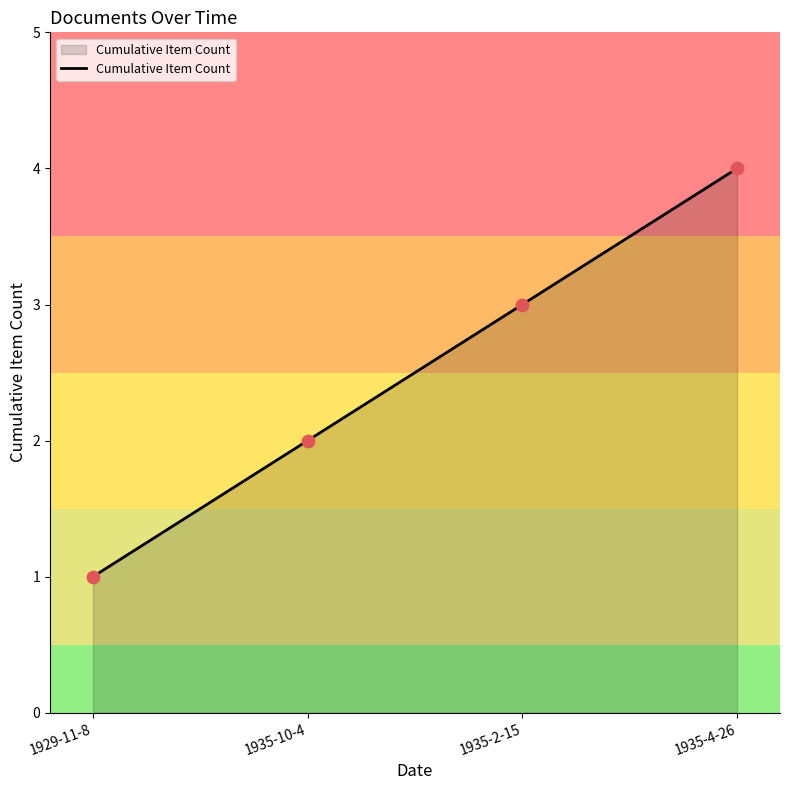

What is the change in value from 1929-11-8 to 1935-10-4?

+1